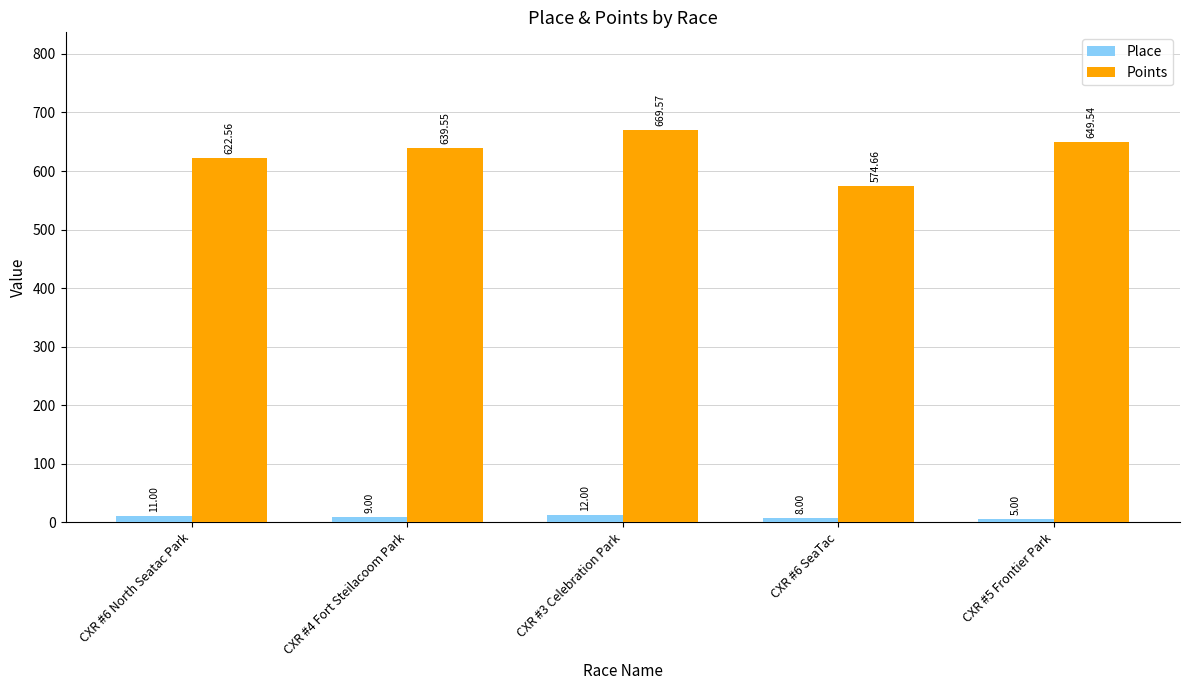

Is the value of Place at CXR #3 Celebration Park greater than the value of Points at CXR #3 Celebration Park?

No